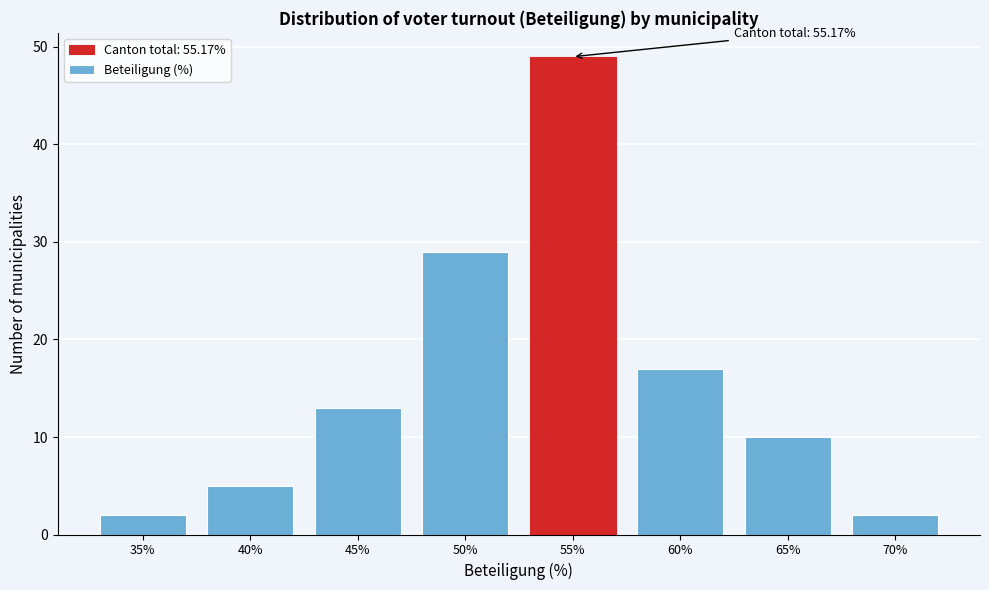

Reading left to right, what are all the values shown in this chart?

35%=2	40%=5	45%=13	50%=29	55%=49	60%=17	65%=10	70%=2